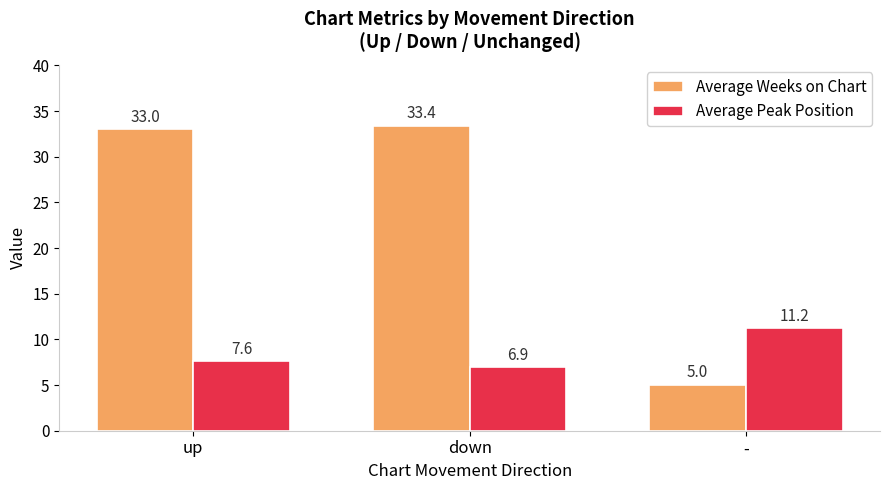

Which category has the lowest value across all series?

-